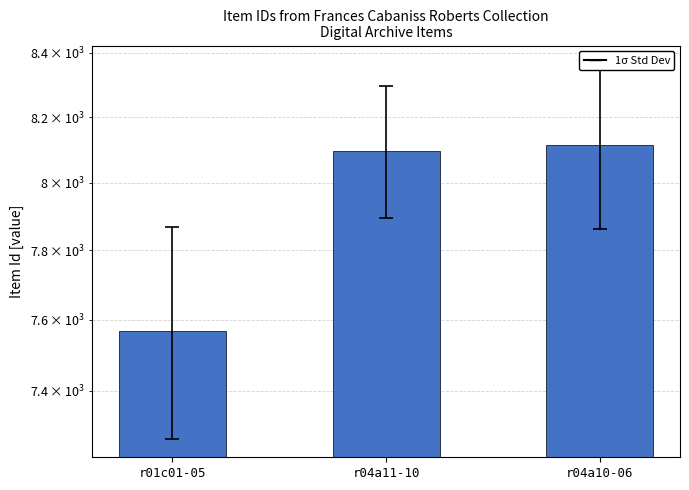

How many data points does each series have?

3